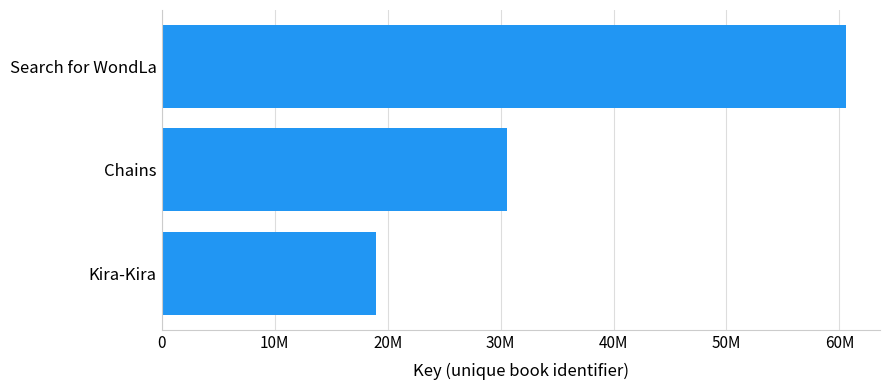

Does the chart contain any negative values?

No